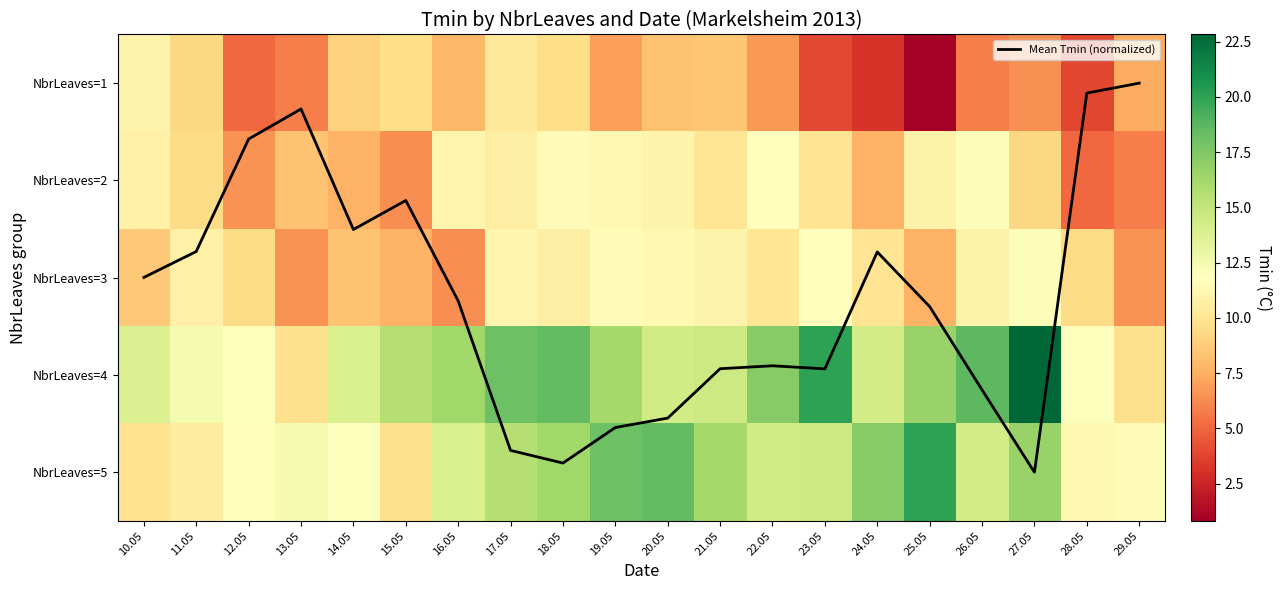

Count the number of categories in the chart.

20